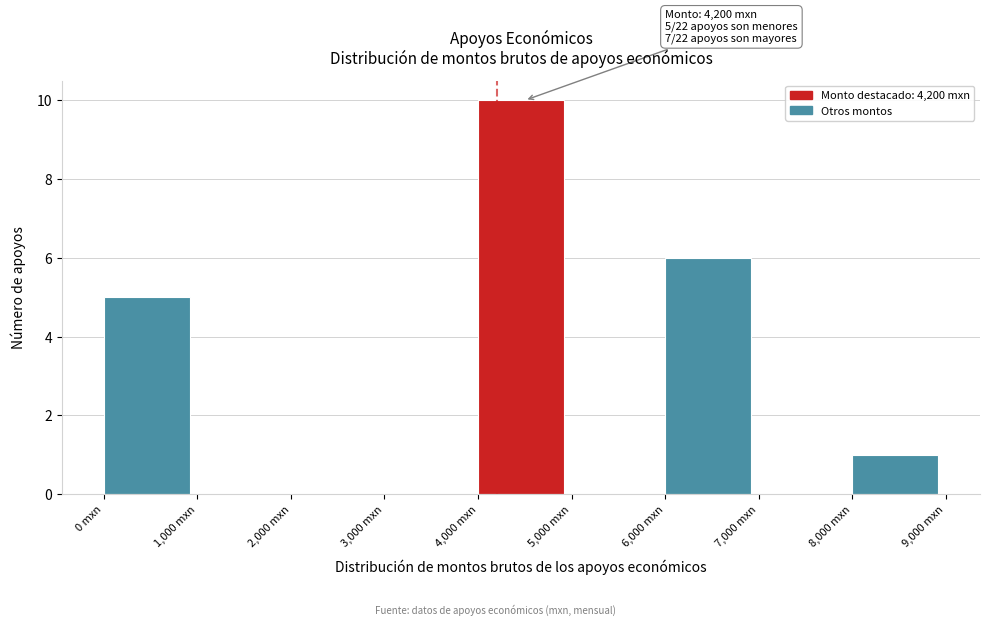

Over which range of the x-axis is the bar tallest?

4000 to 5000